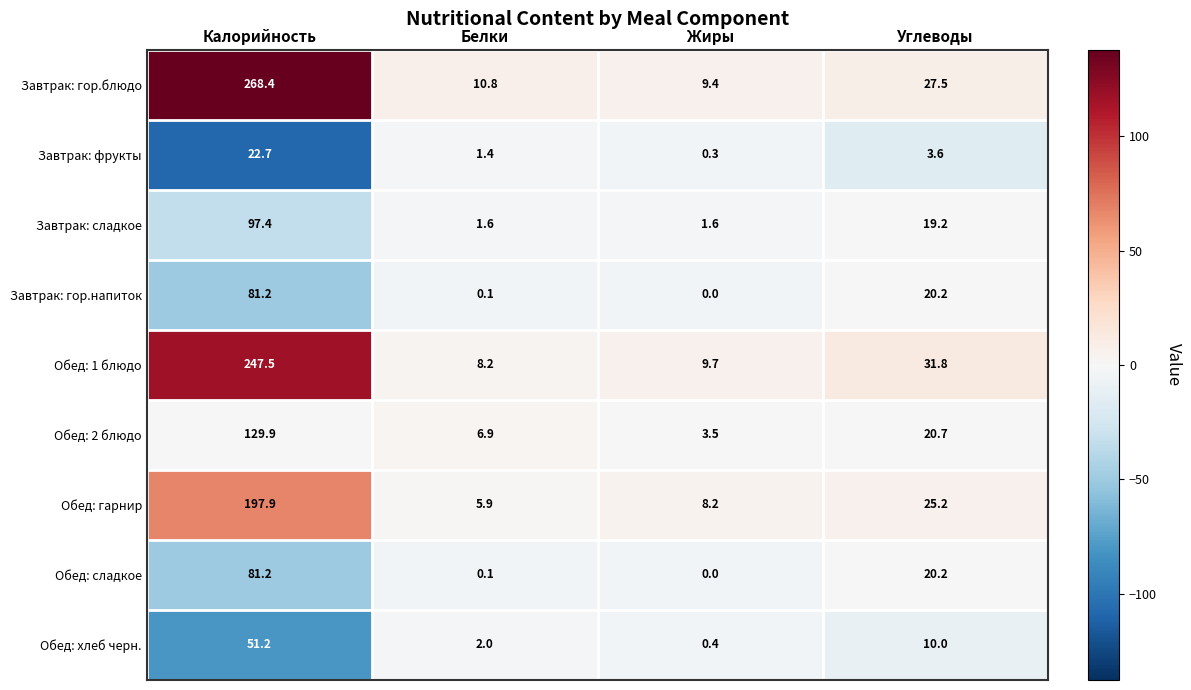

How many categories are shown in the chart?

4